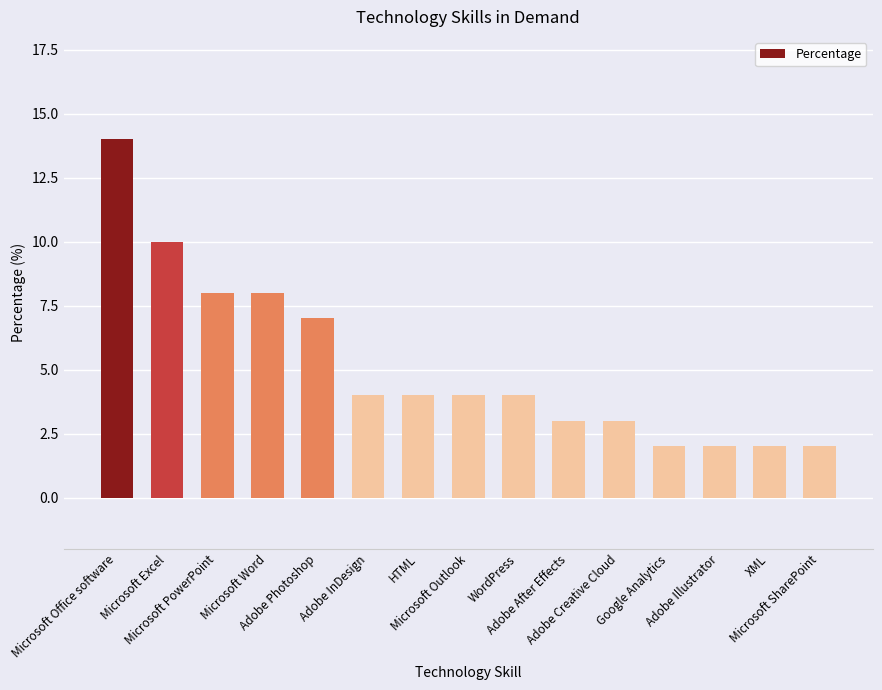

Is it true that the value at Microsoft PowerPoint is 8?

True